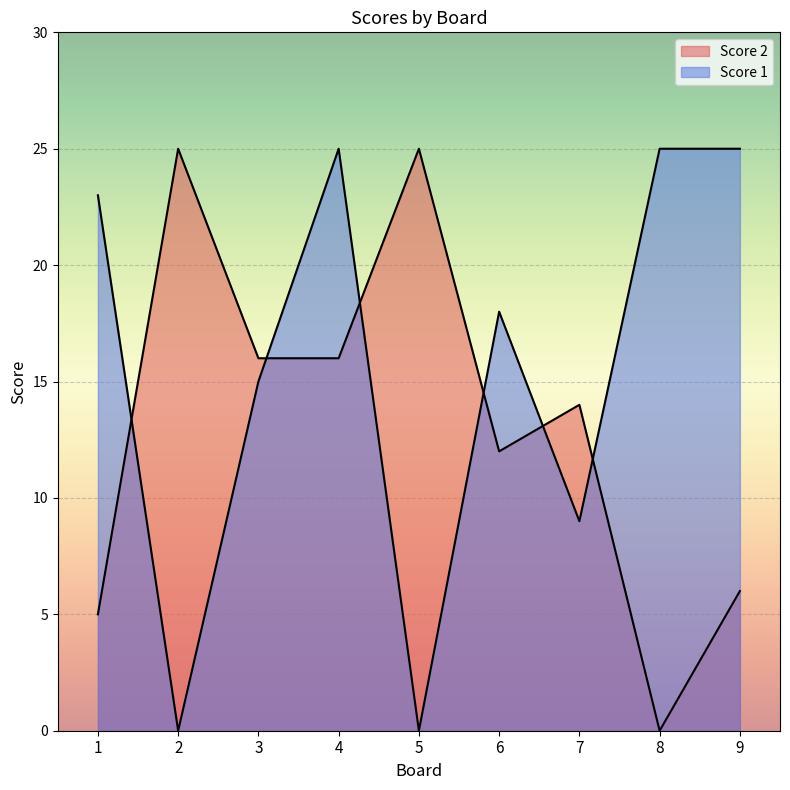

Does the chart display data point markers on the line(s)?

No